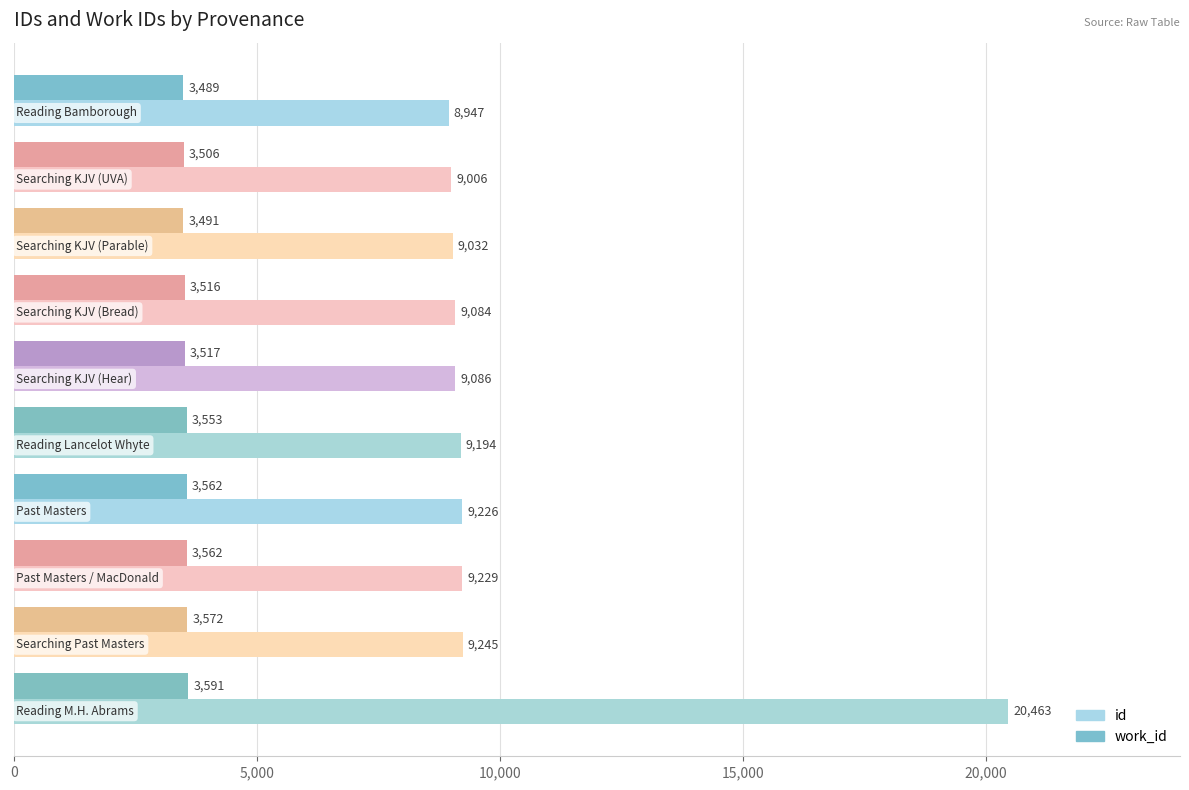

Which series has the largest total across all categories?

id